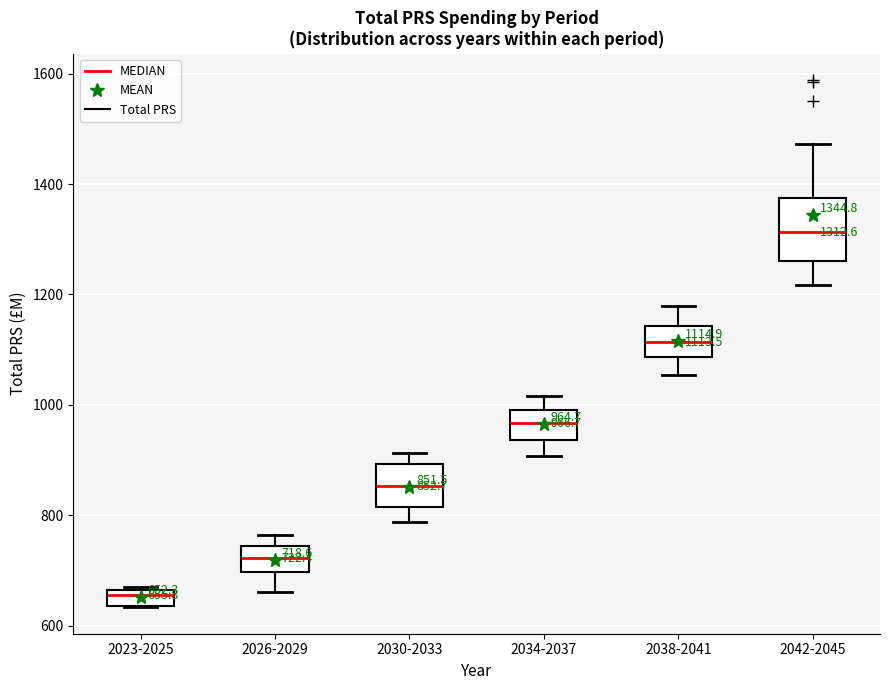

Which box has the highest median line?

2042-2045